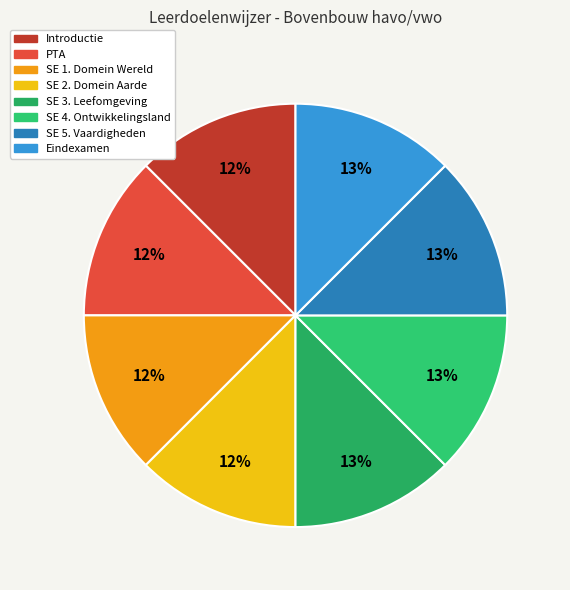

What percentage is the SE 4. Ontwikkelingsland slice, to the nearest percent?

13%